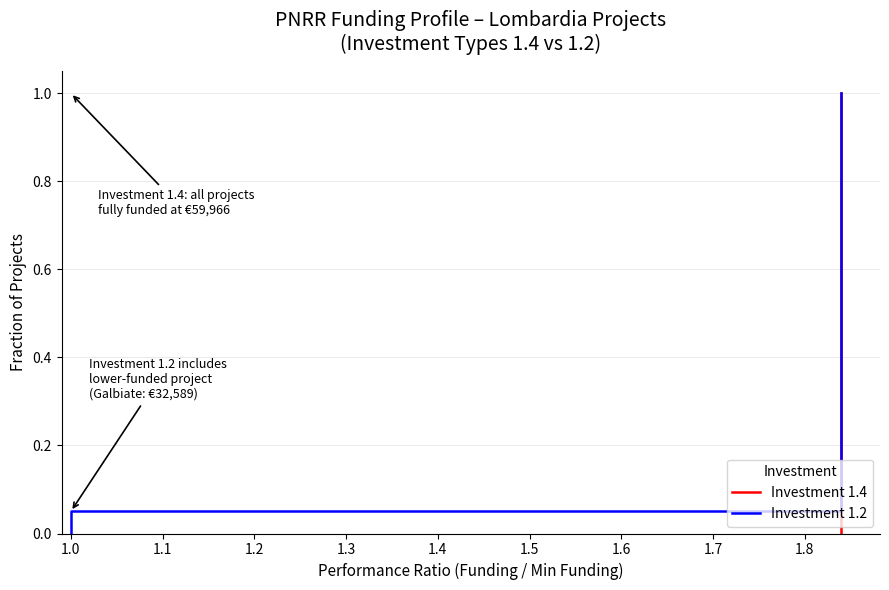

How many data points in Investment 1.2 are above 0?

20